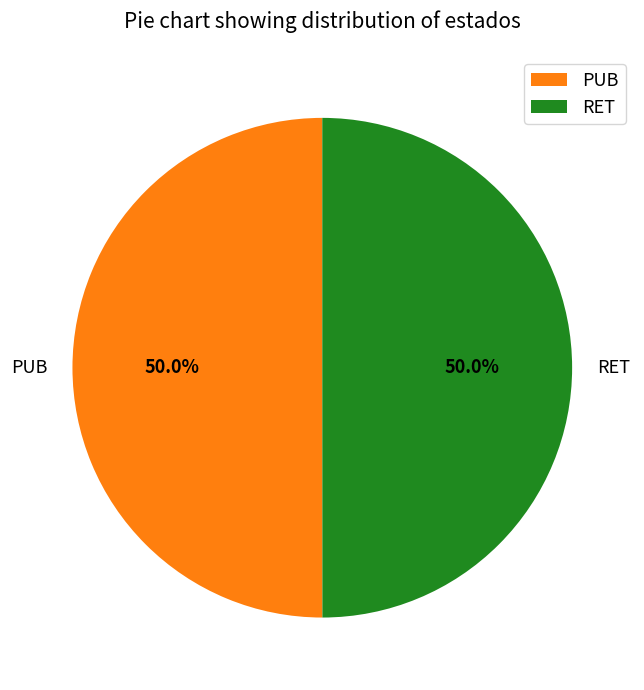

What portion of the pie excludes RET?

50.0%